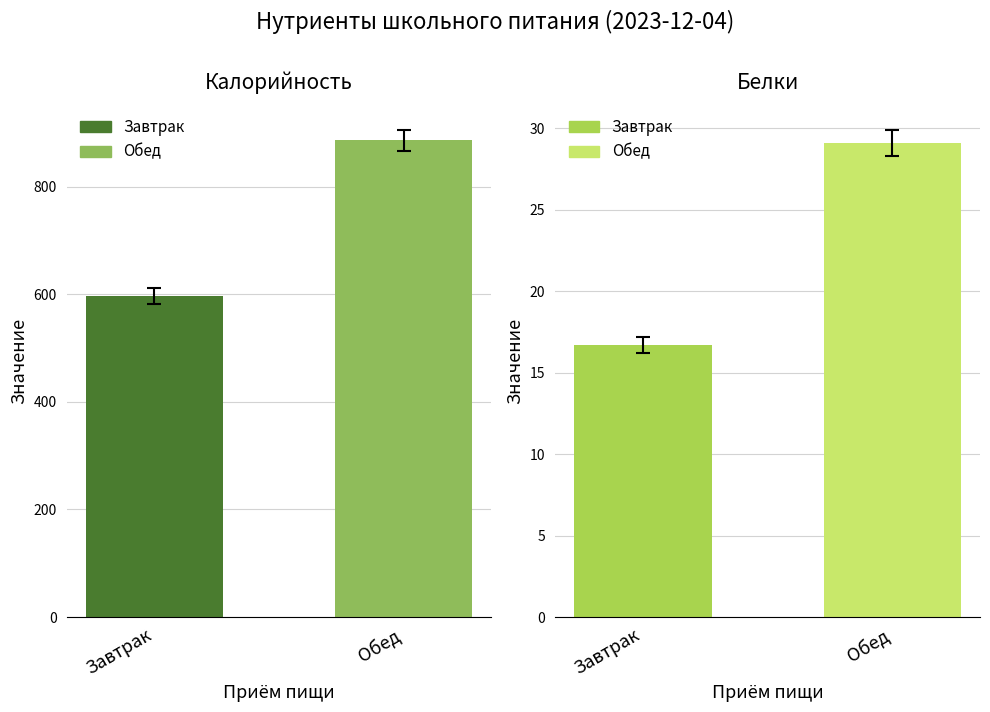

Is it true that Белки equals 29.1 at Обед?

True